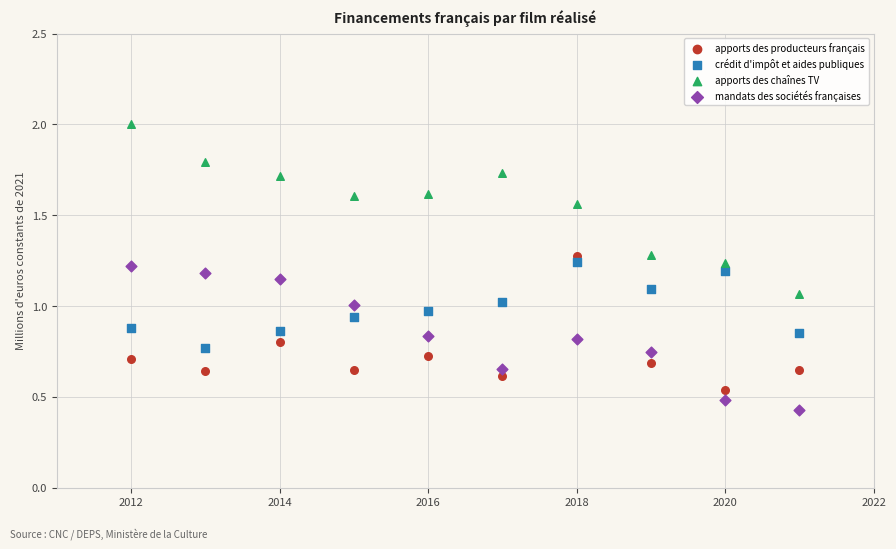

Which series contains the highest Y value?

apports des chaînes TV